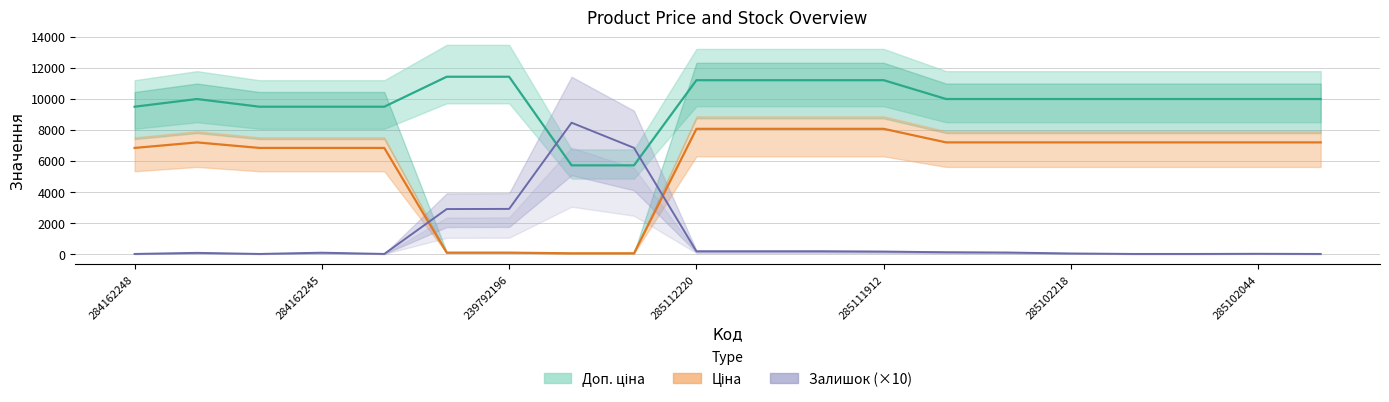

What is the lowest value of the Доп. ціна series?

5705.0